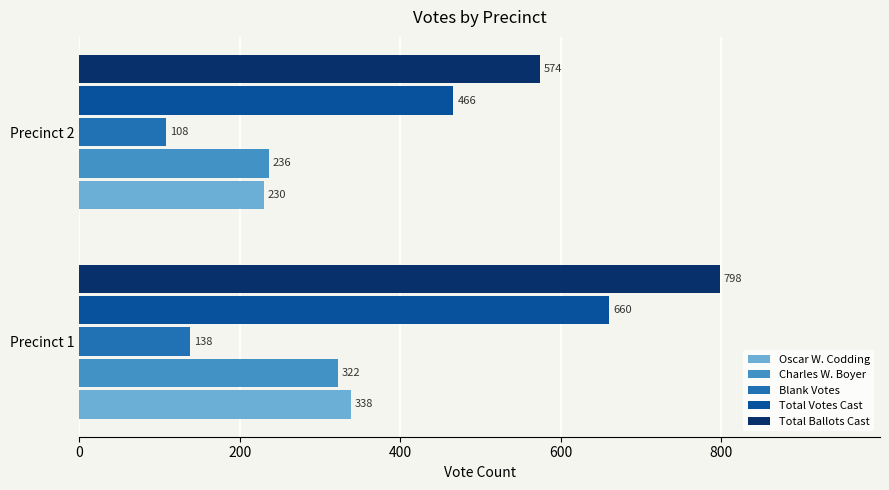

What is the sum of the Oscar W. Codding values at Precinct 2 and Precinct 1?

568